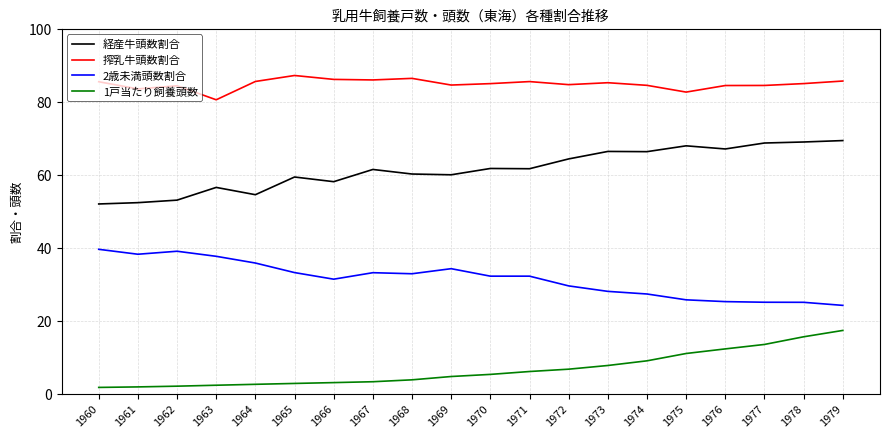

At how many categories does at least one series exceed 10?

20